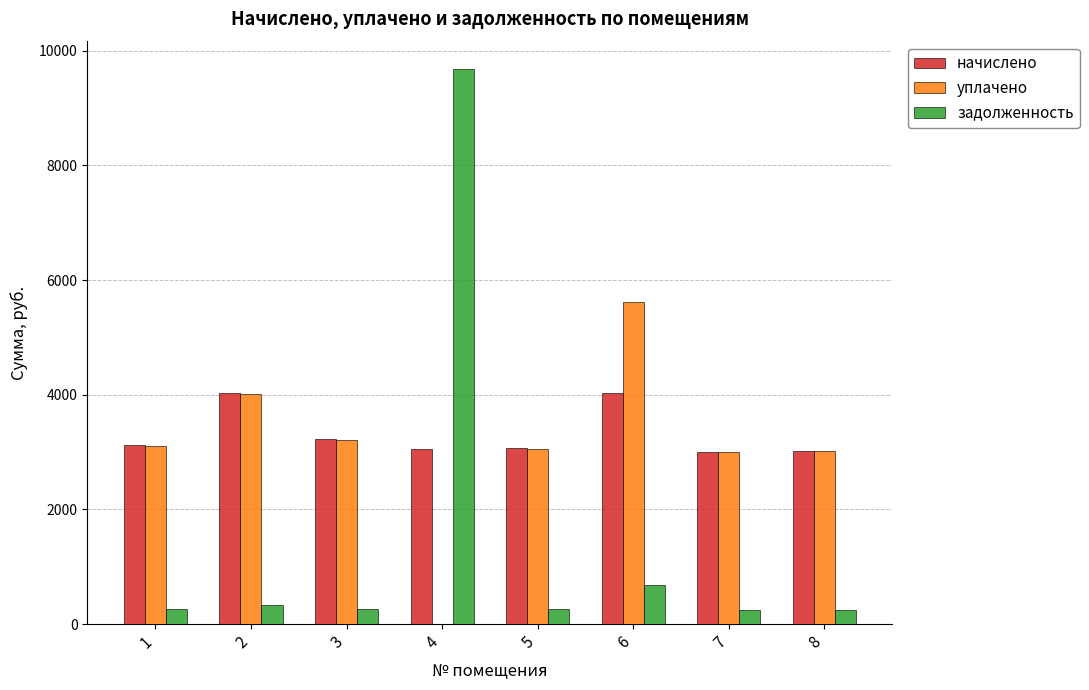

How many series are shown in this chart?

3